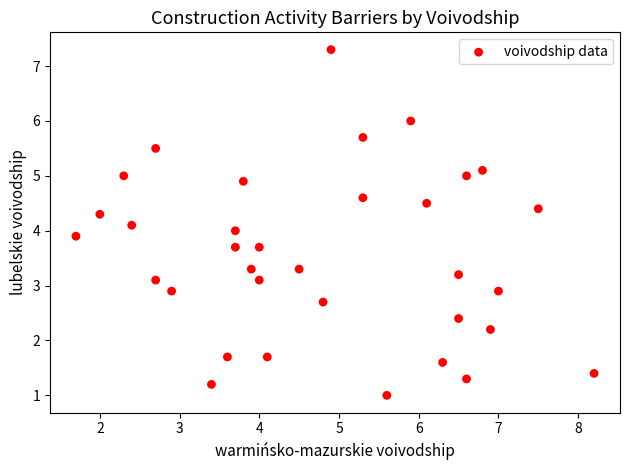

What is the range of Y values (max minus min)?

6.3